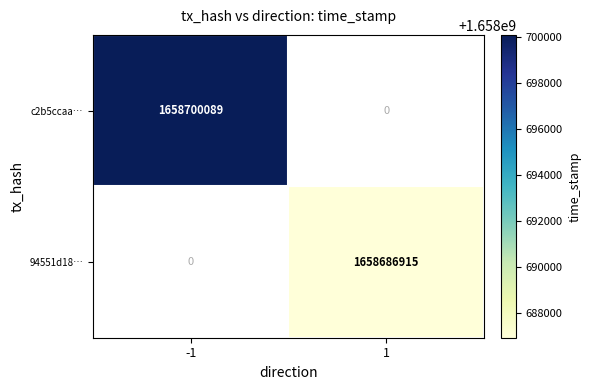

Is it true that 94551d18… equals 1658686915 at 1?

True